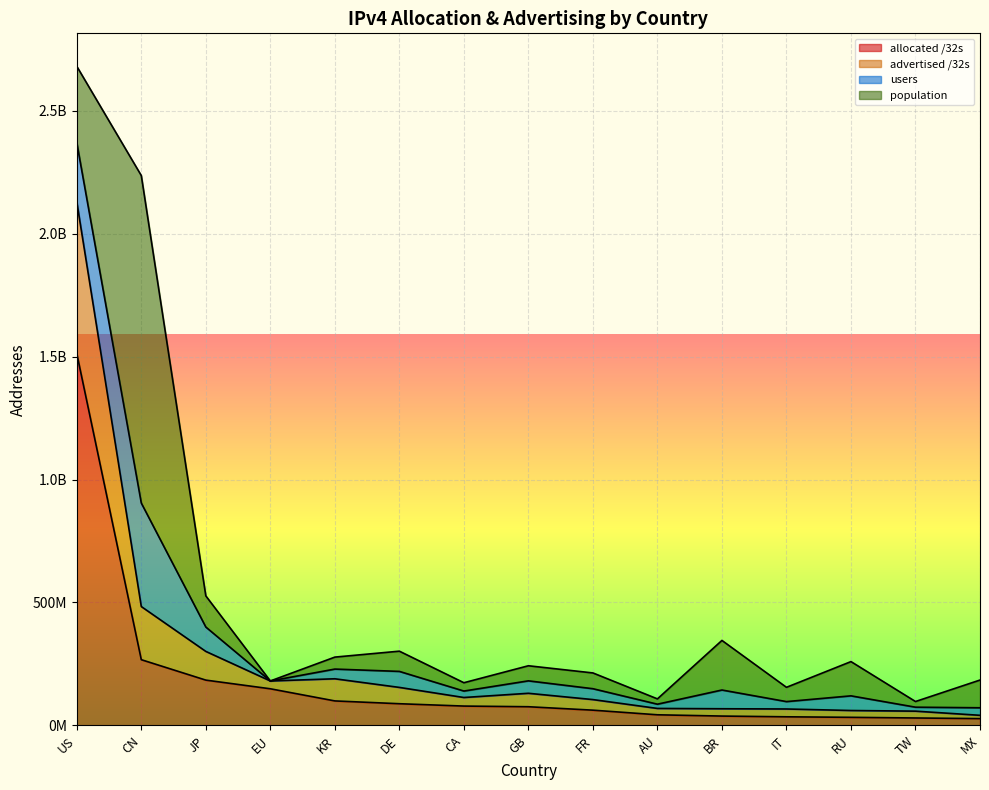

What is the label of the 13th point from the right?

JP